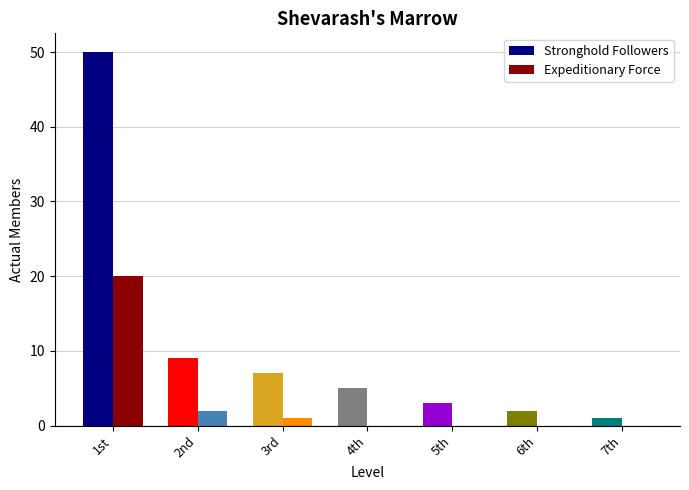

Which series changed the most between 1st and 3rd?

Stronghold Followers